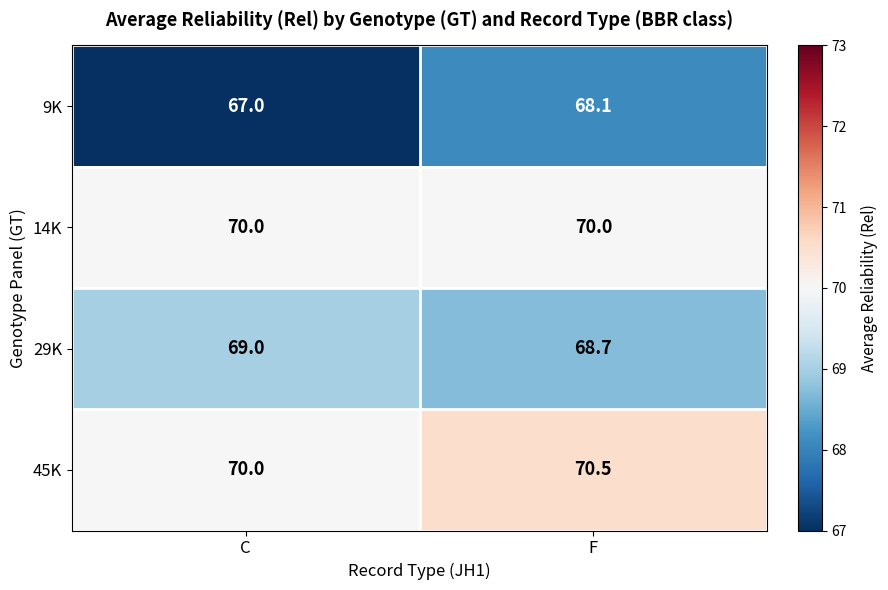

At which category does the chart reach its minimum across all series?

C